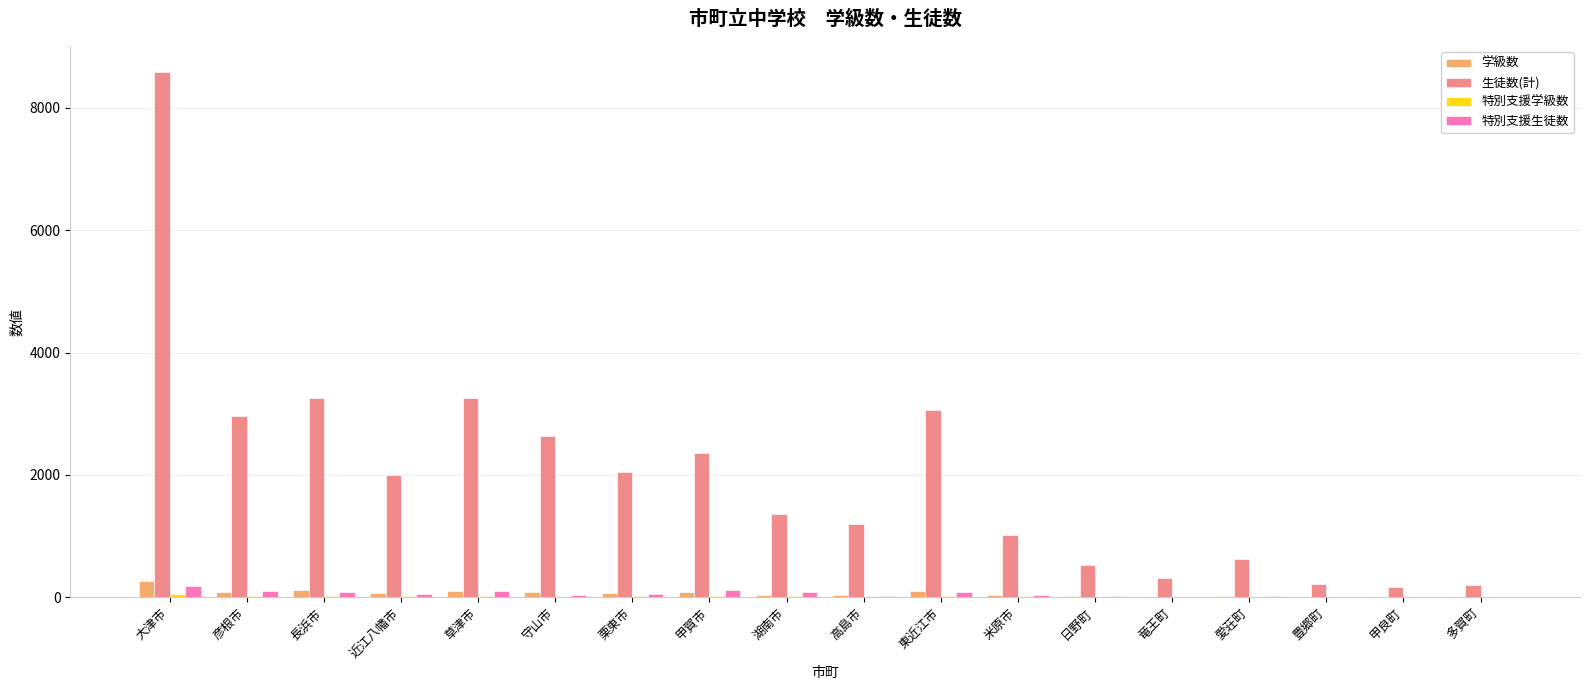

What is the highest value of the 特別支援生徒数 series?

191